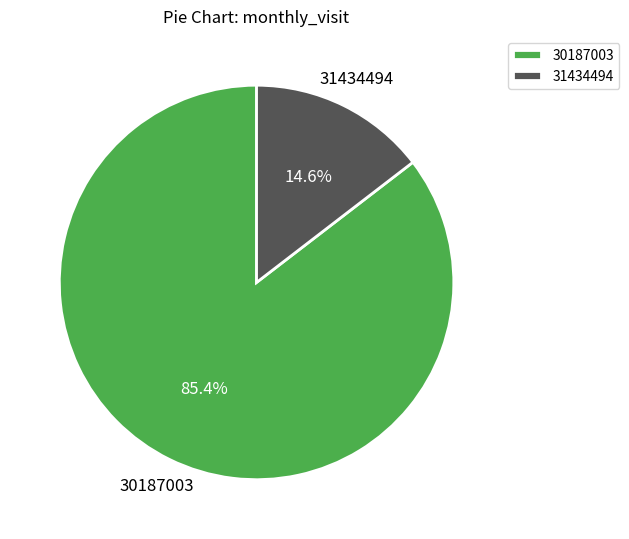

Between 31434494 and 30187003, which is larger?

30187003